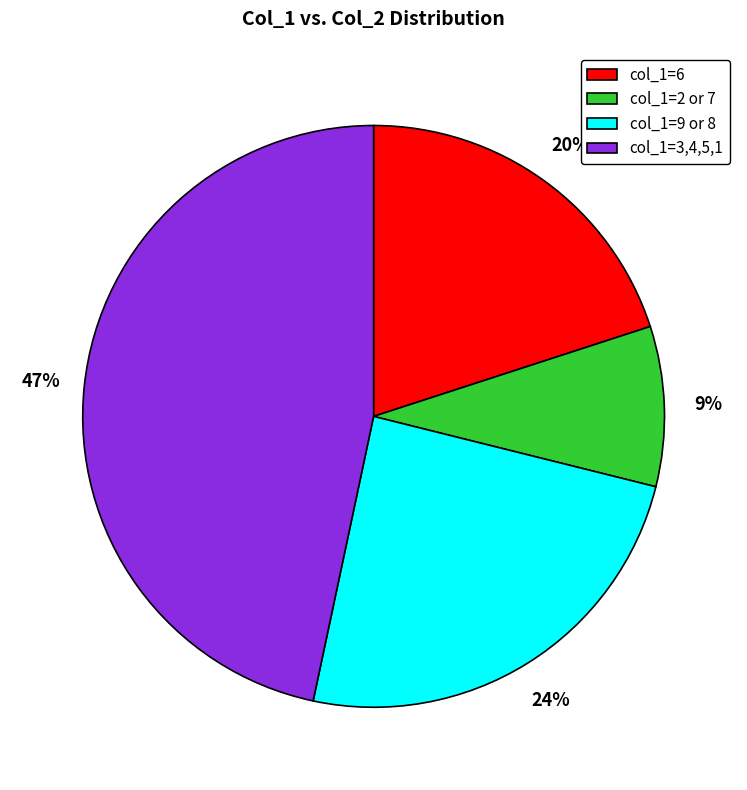

To the nearest percent, what is the average slice percentage?

25%